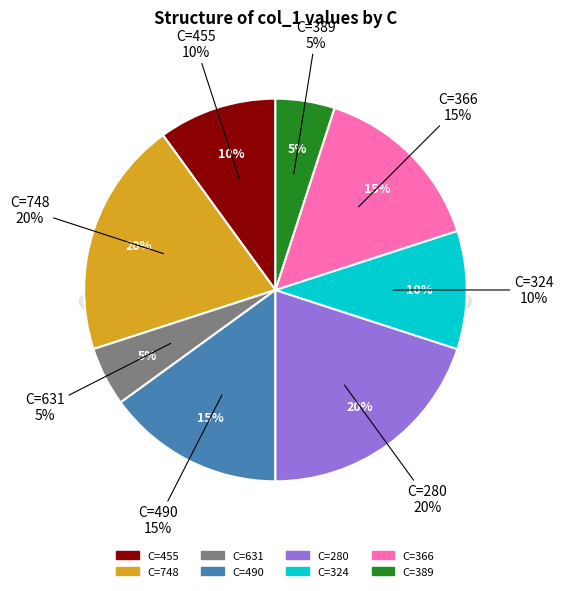

To the nearest percent, what is the combined percentage of 366 and 455?

25%